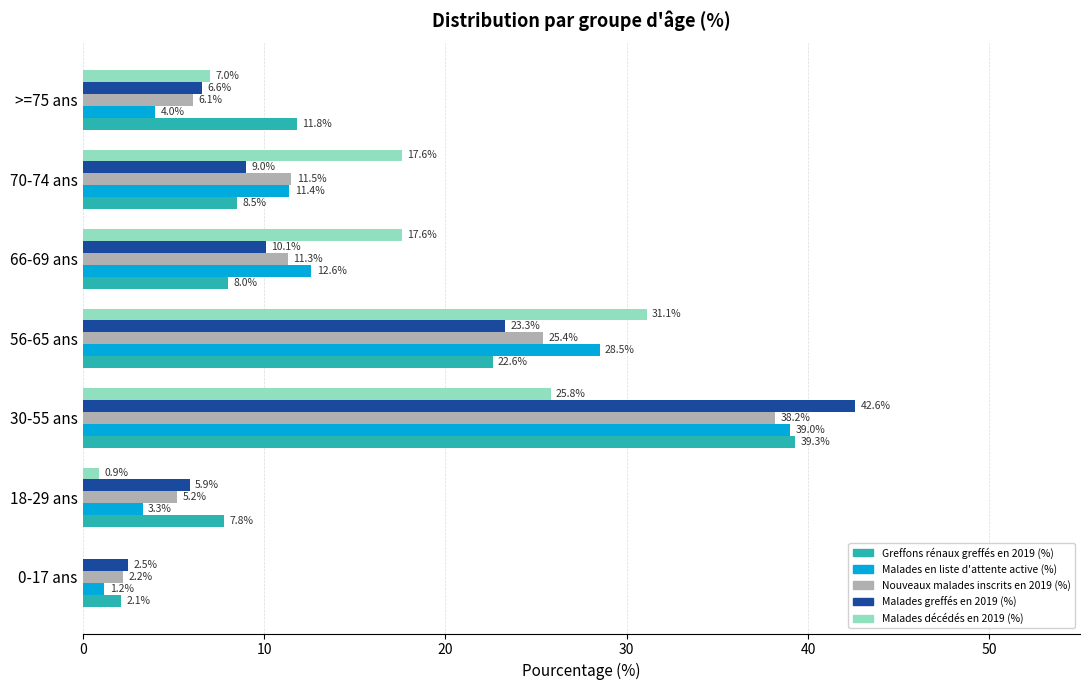

What are all the series names shown in the legend?

Greffons rénaux greffés en 2019 (%), Malades en liste d'attente active (%), Nouveaux malades inscrits en 2019 (%), Malades greffés en 2019 (%), Malades décédés en 2019 (%)